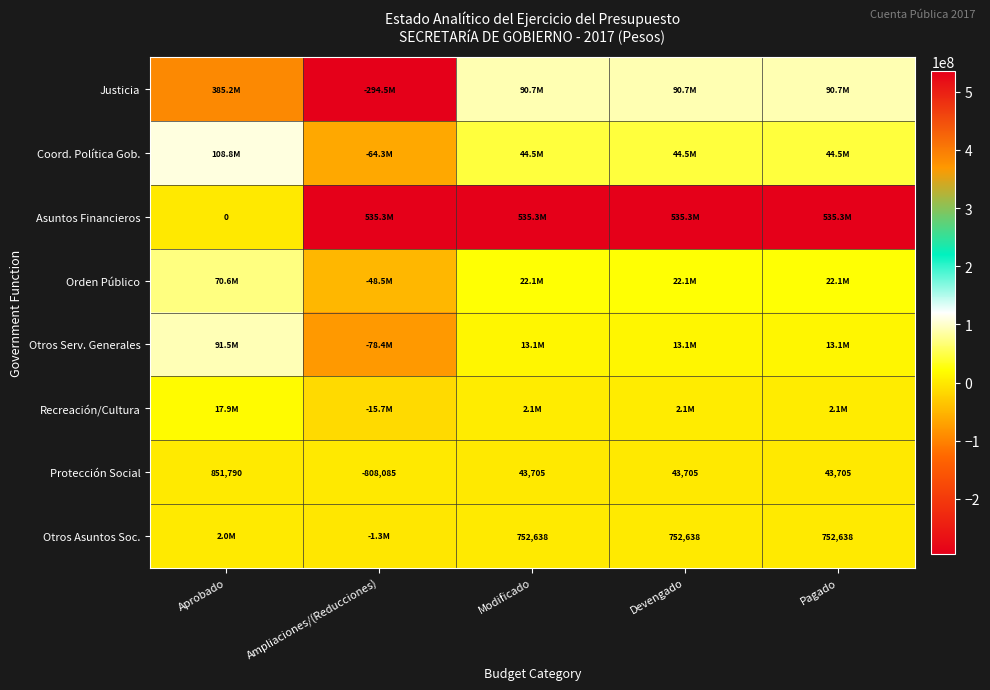

How many values in the Protección Social series are below 43705?

1